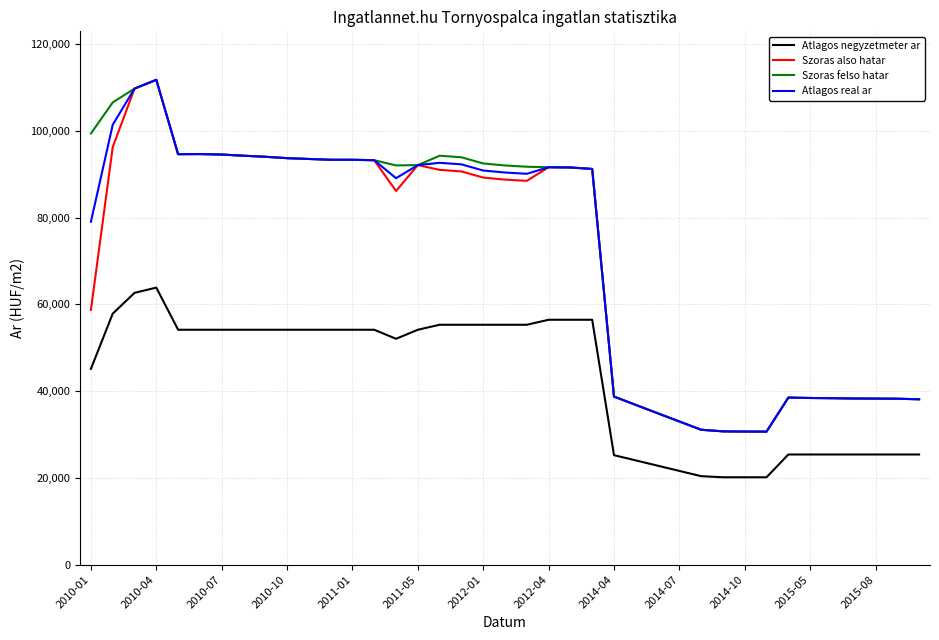

True or false: Atlagos negyzetmeter ar and Atlagos real ar cross at least once.

False